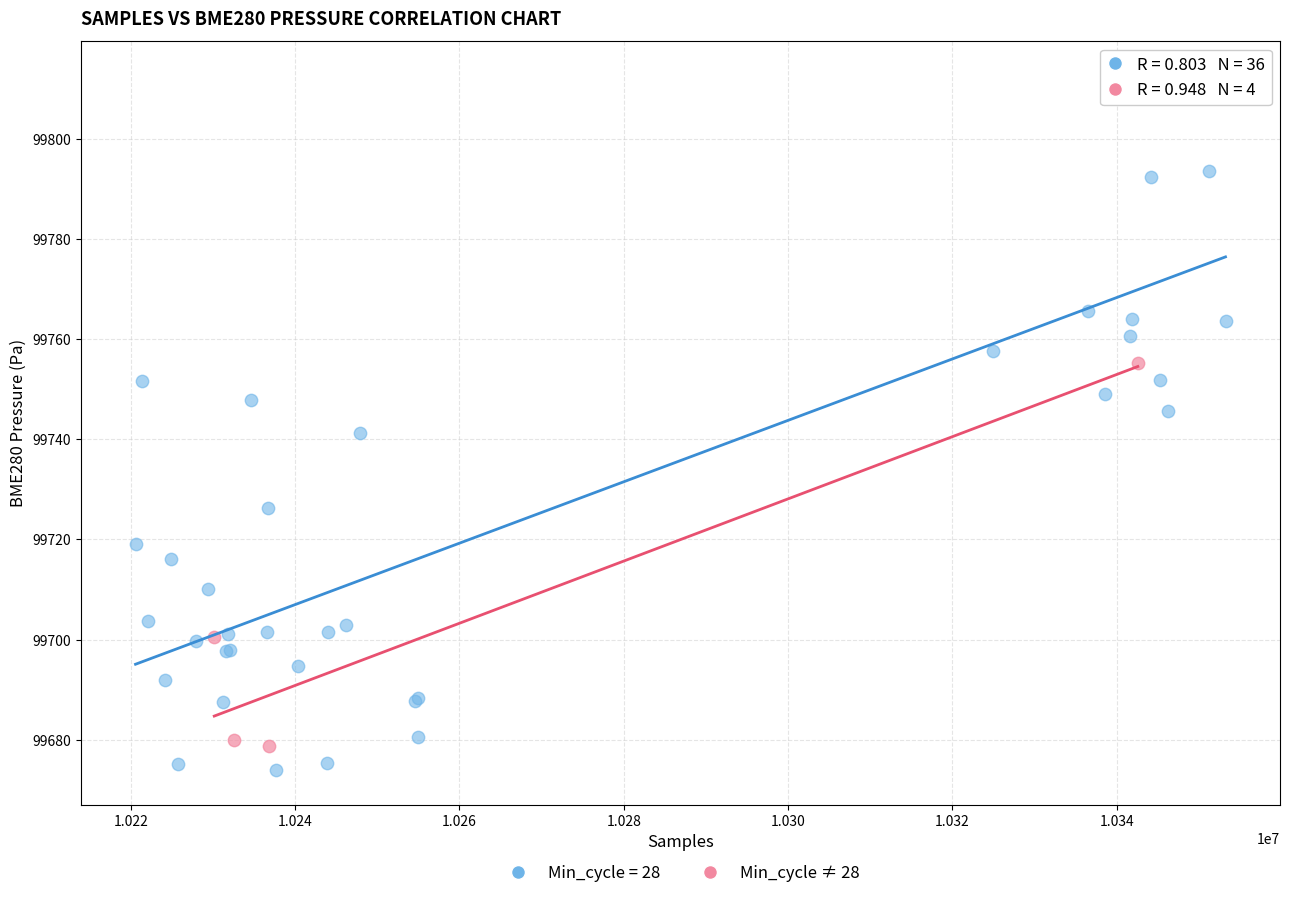

Which series contains the highest Y value?

Min_cycle = 28